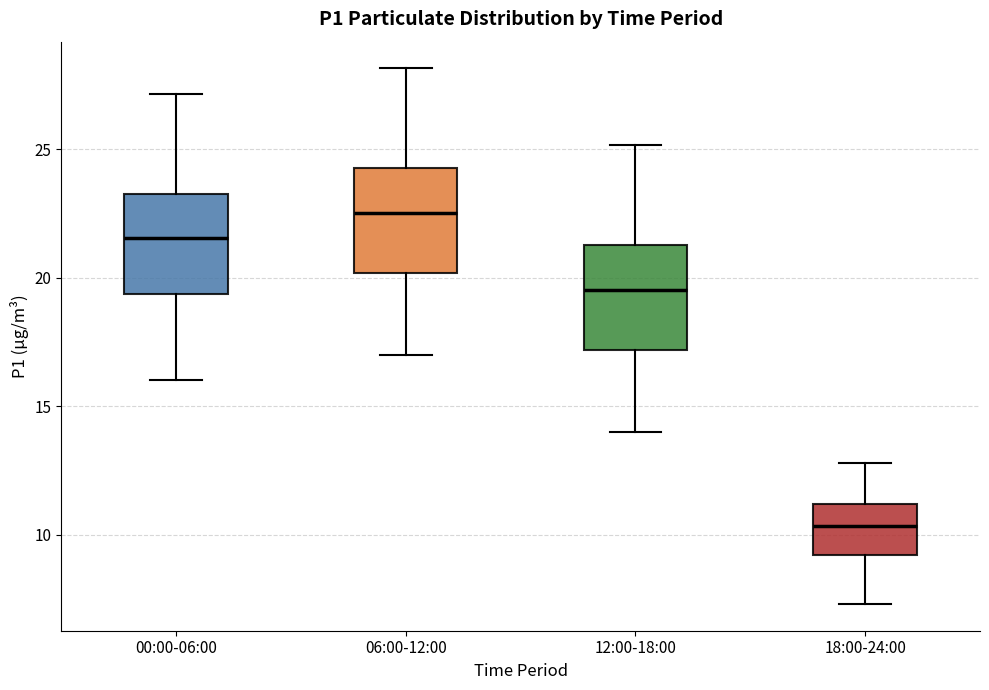

Reading left to right, read every box against the y-axis: the position of its median line, the range the box covers, and the ends of its whiskers. The values are not printed on the chart, so give them approximately, as read against the axis.

00:00-06:00: median 21.5, box 19.5 to 23.5, whiskers 16.0 to 27.0
06:00-12:00: median 22.5, box 20.0 to 24.5, whiskers 17.0 to 28.0
12:00-18:00: median 19.5, box 17.0 to 21.5, whiskers 14.0 to 25.0
18:00-24:00: median 10.5, box 9.0 to 11.0, whiskers 7.5 to 13.0